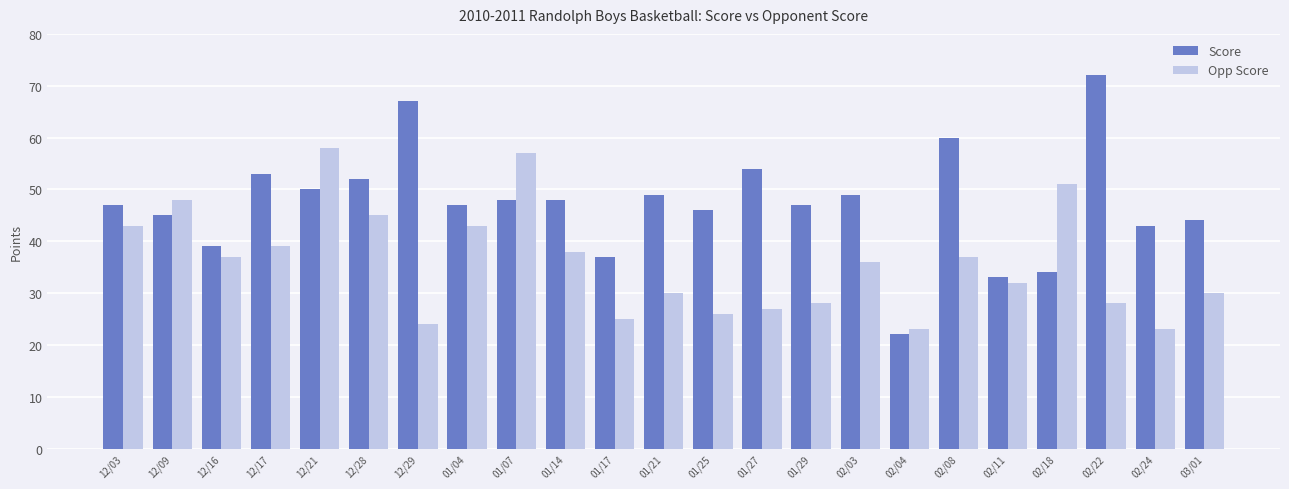

Reading left to right, transcribe all the data shown in this chart.

Score: 47	45	39	53	50	52	67	47	48	48	37	49	46	54	47	49	22	60	33	34	72	43	44
Opp Score: 43	48	37	39	58	45	24	43	57	38	25	30	26	27	28	36	23	37	32	51	28	23	30